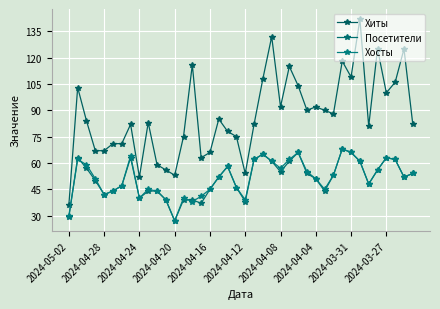

Count the number of data series in this chart.

3